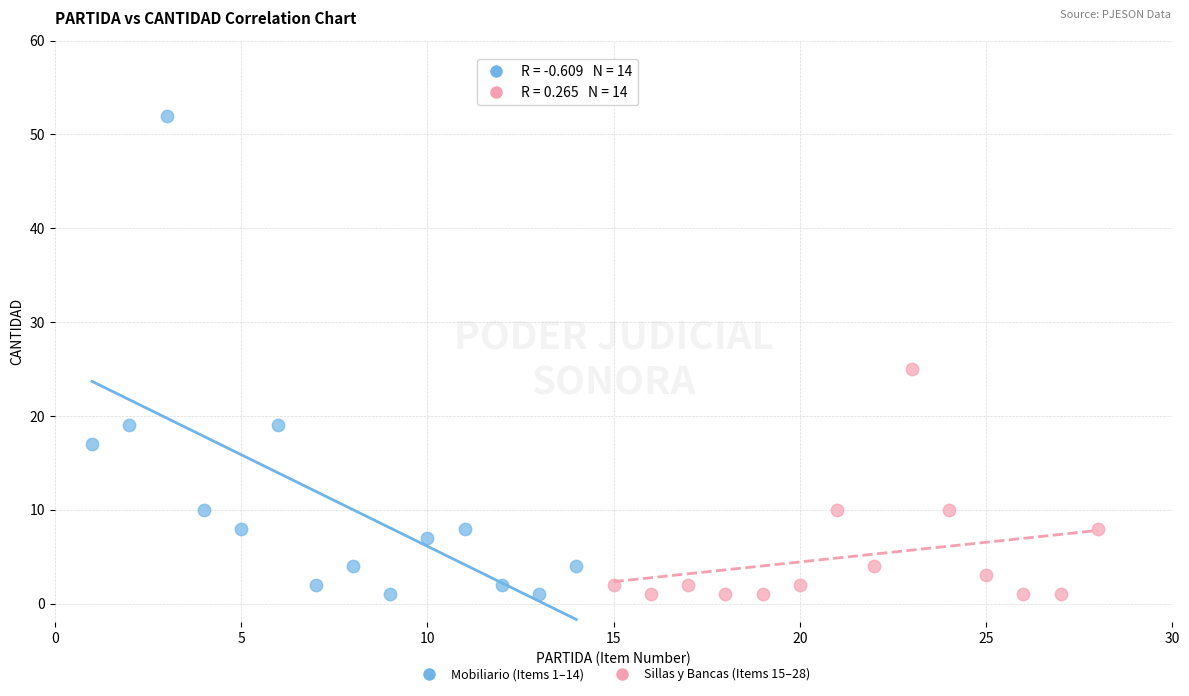

Which series contains the highest Y value?

Mobiliario (Items 1–14)